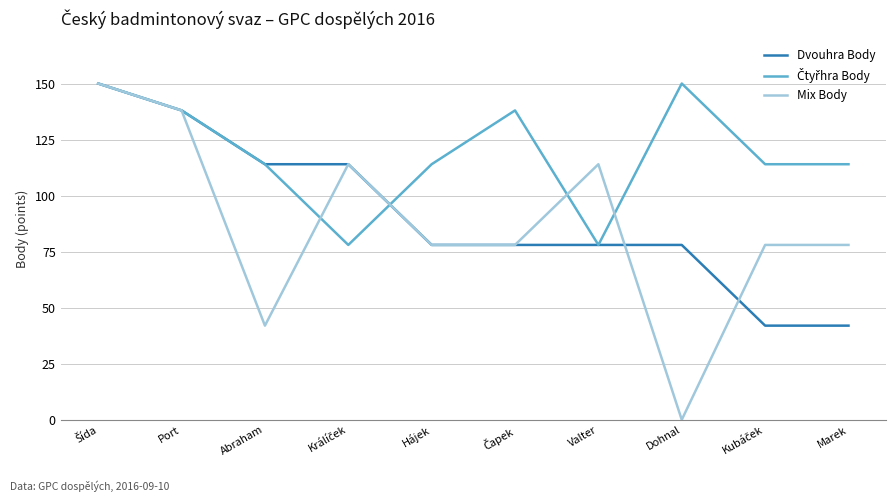

The value of Dvouhra Body at Dohnal is 78. True or false?

True